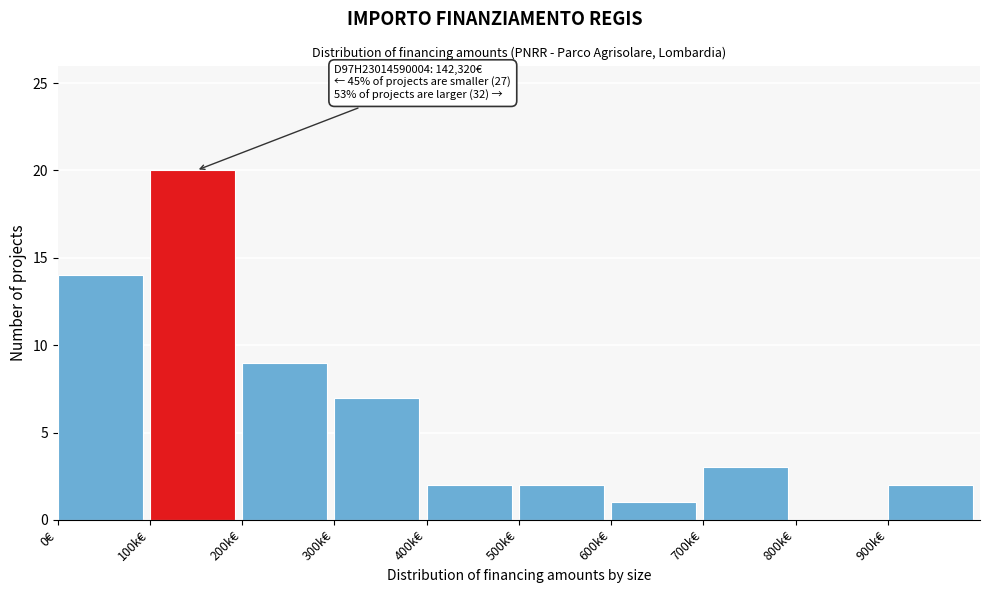

Reading left to right, what are all the values shown in this chart?

0€=14	100k€=20	200k€=9	300k€=7	400k€=2	500k€=2	600k€=1	700k€=3	800k€=0	900k€=2